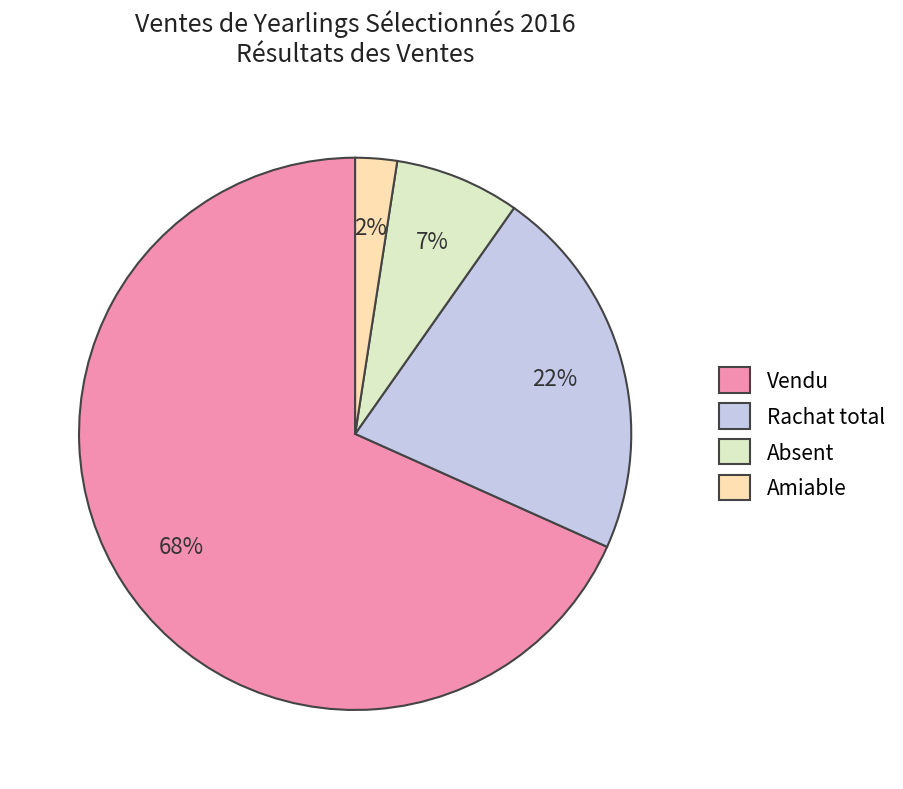

What is the smallest slice in the pie chart?

Amiable